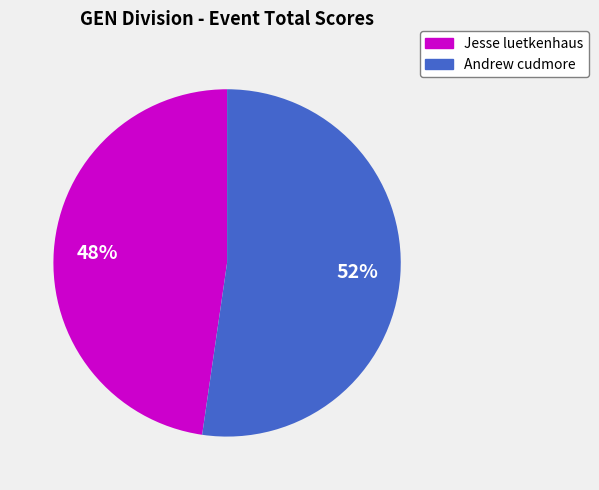

The Andrew cudmore slice represents 52% of the pie. True or false?

True